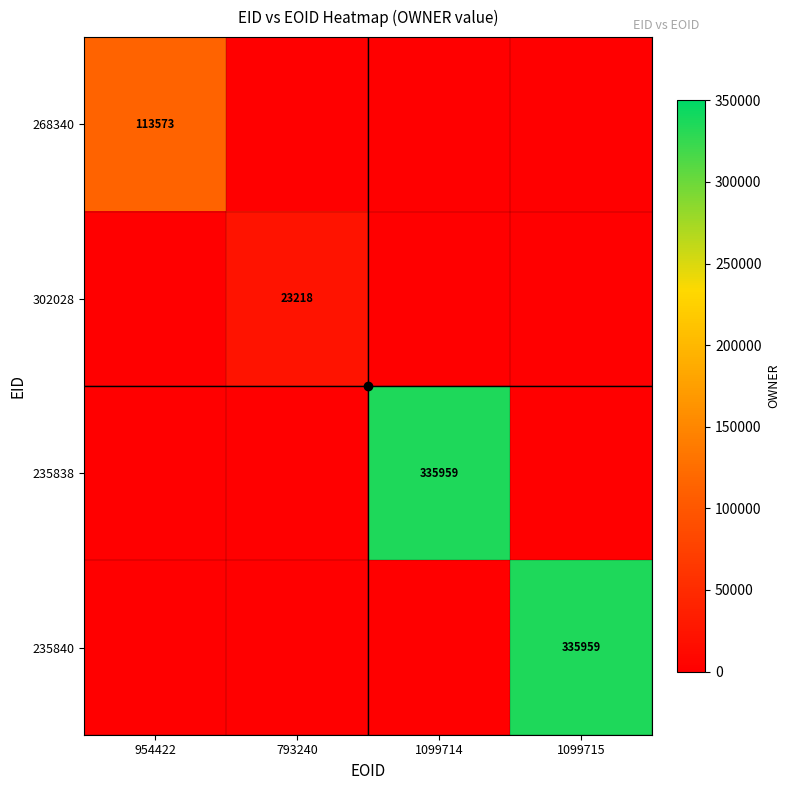

Which series has the widest spread of values?

235838